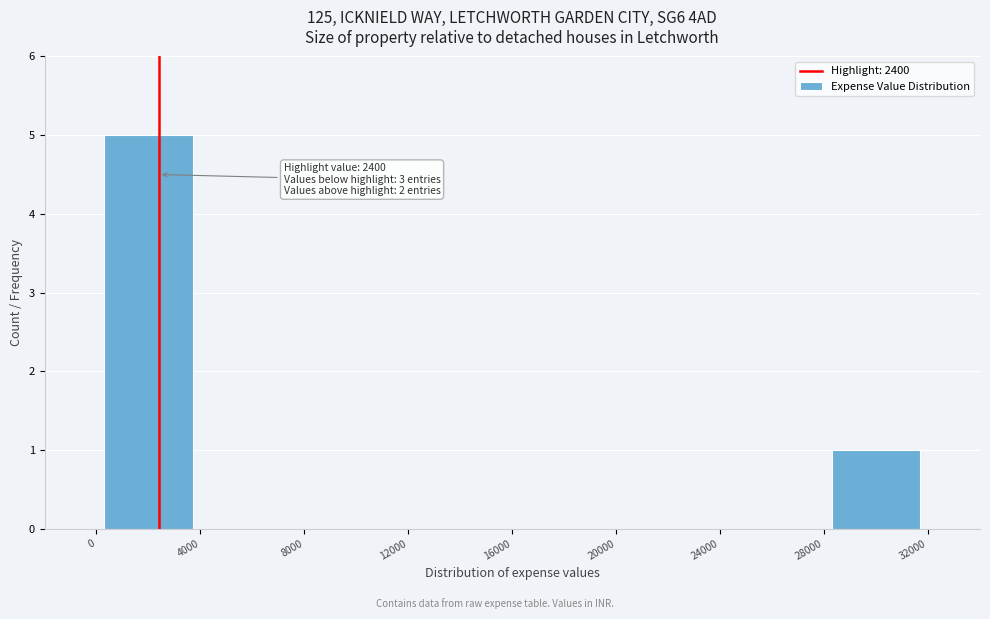

Over which range of the x-axis is the bar tallest?

0 to 4000